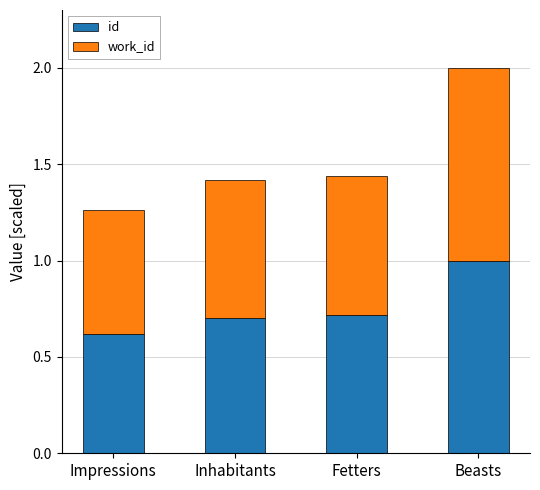

True or false: id has a value of 0.7 at Fetters.

True